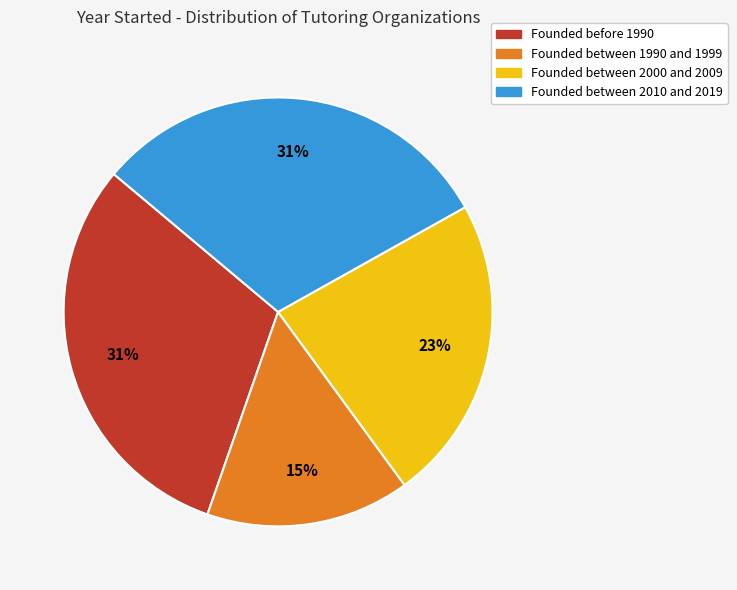

Is there any slice that represents more than half of the pie?

No